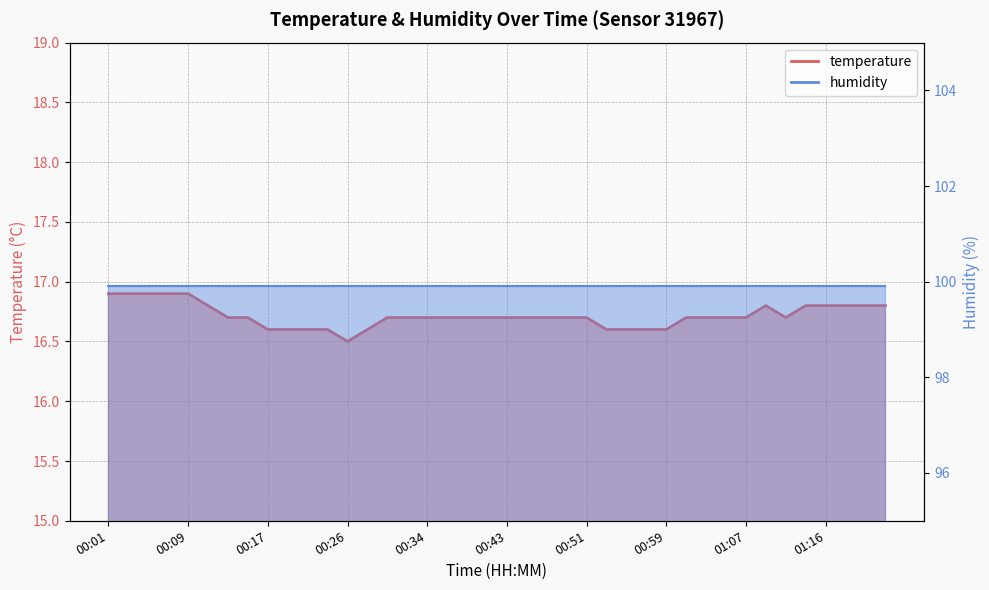

Does the chart have visible grid lines?

Yes